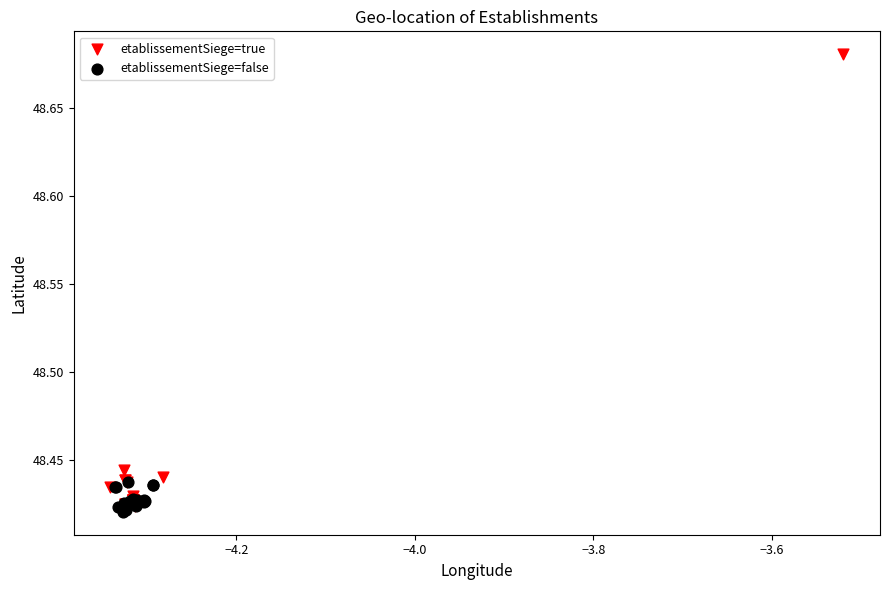

Which series contains the highest Y value?

etablissementSiege=true